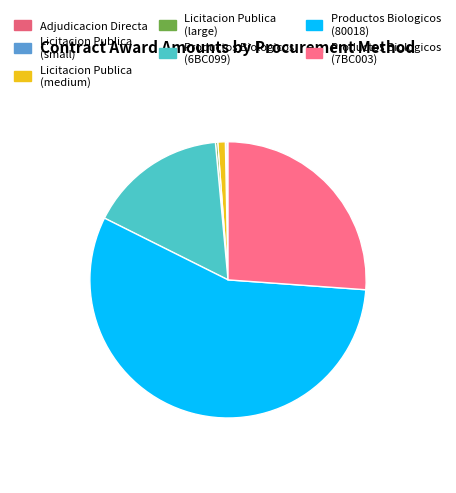

Is there any slice that represents more than half of the pie?

Yes